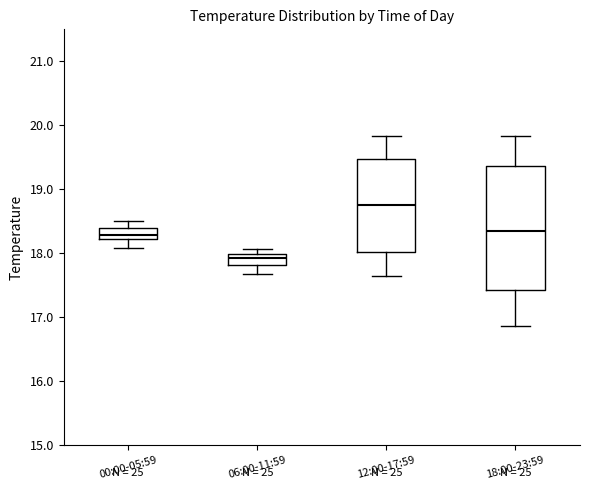

Comparing the boxes themselves (not the whiskers), which one is the tallest?

18:00-23:59